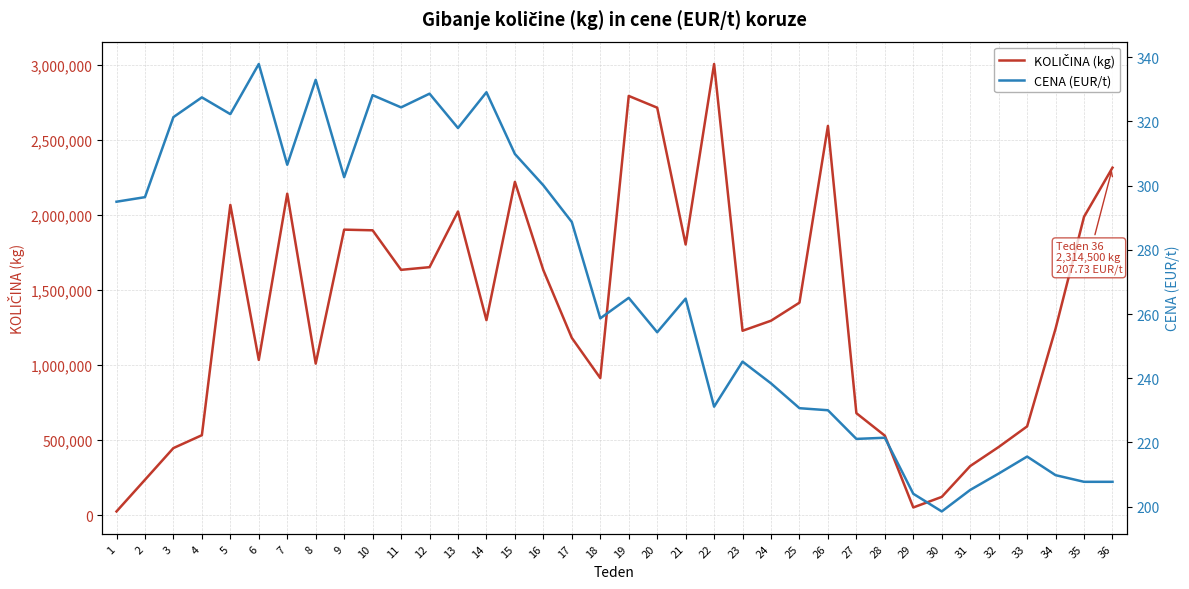

What are all the series names shown in the legend?

KOLIČINA (kg), CENA (EUR/t)